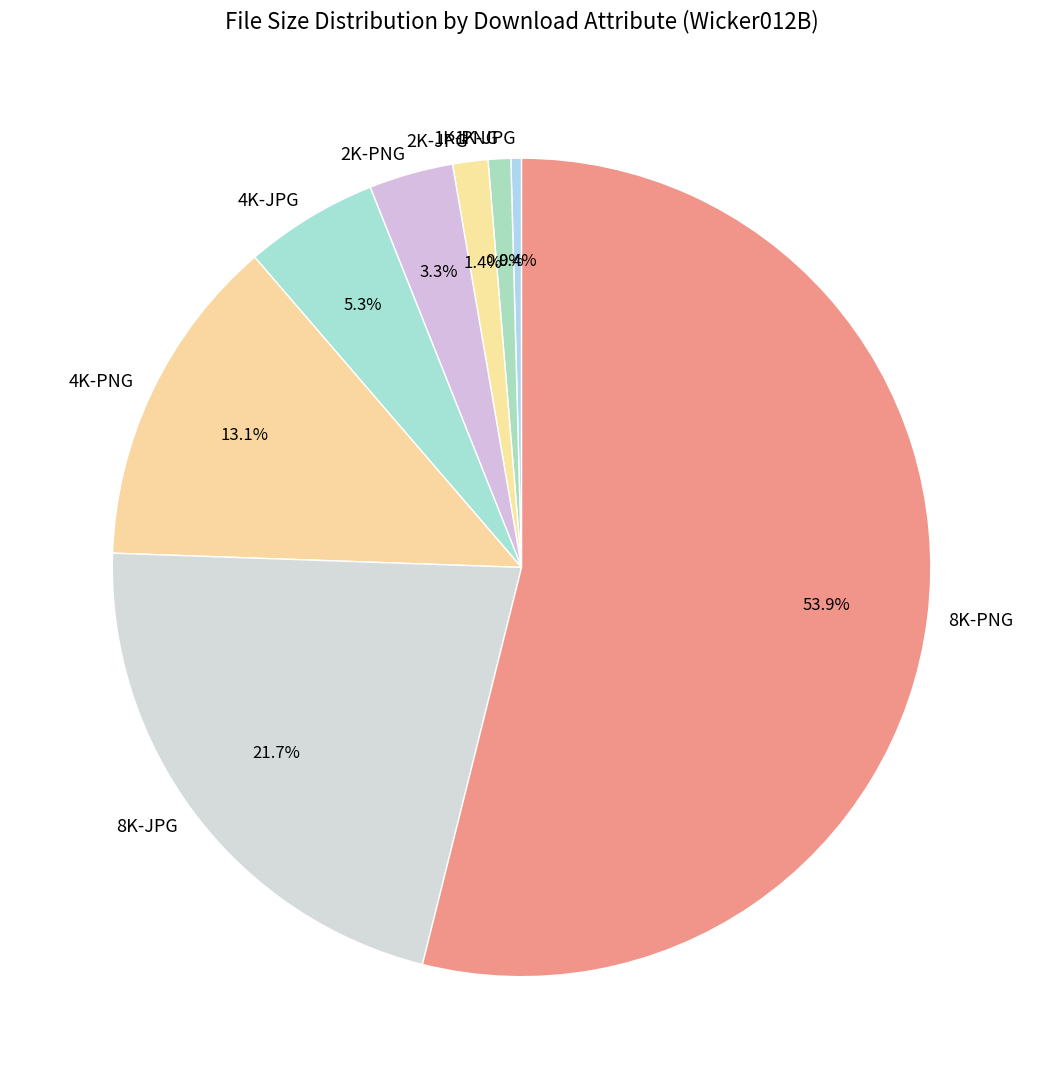

Approximately how many times larger is the value at 8K-JPG compared to 1K-JPG?

51.8